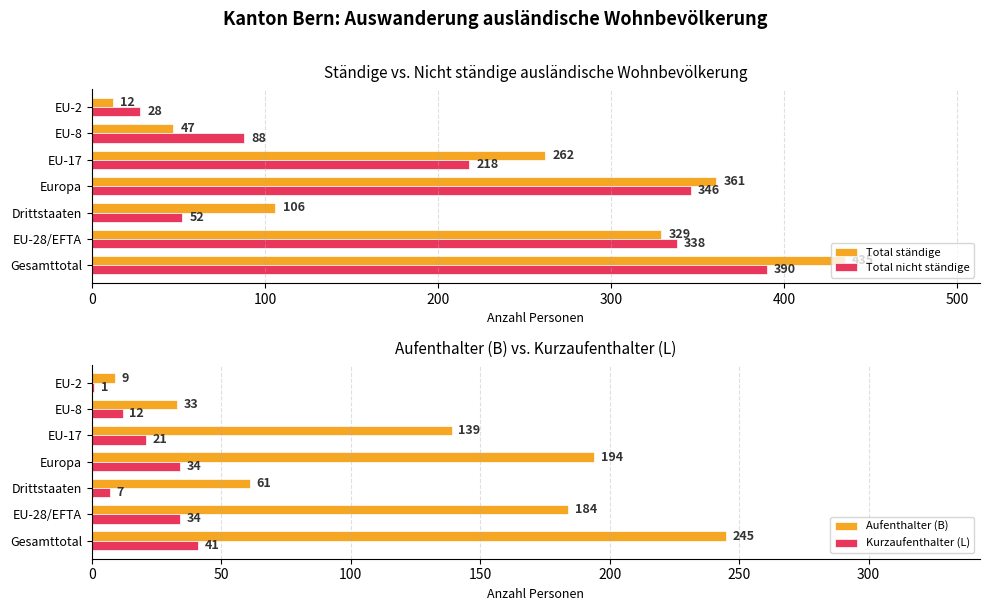

Is the value of Total nicht ständige at Europa greater than the value of Total ständige at Europa?

No